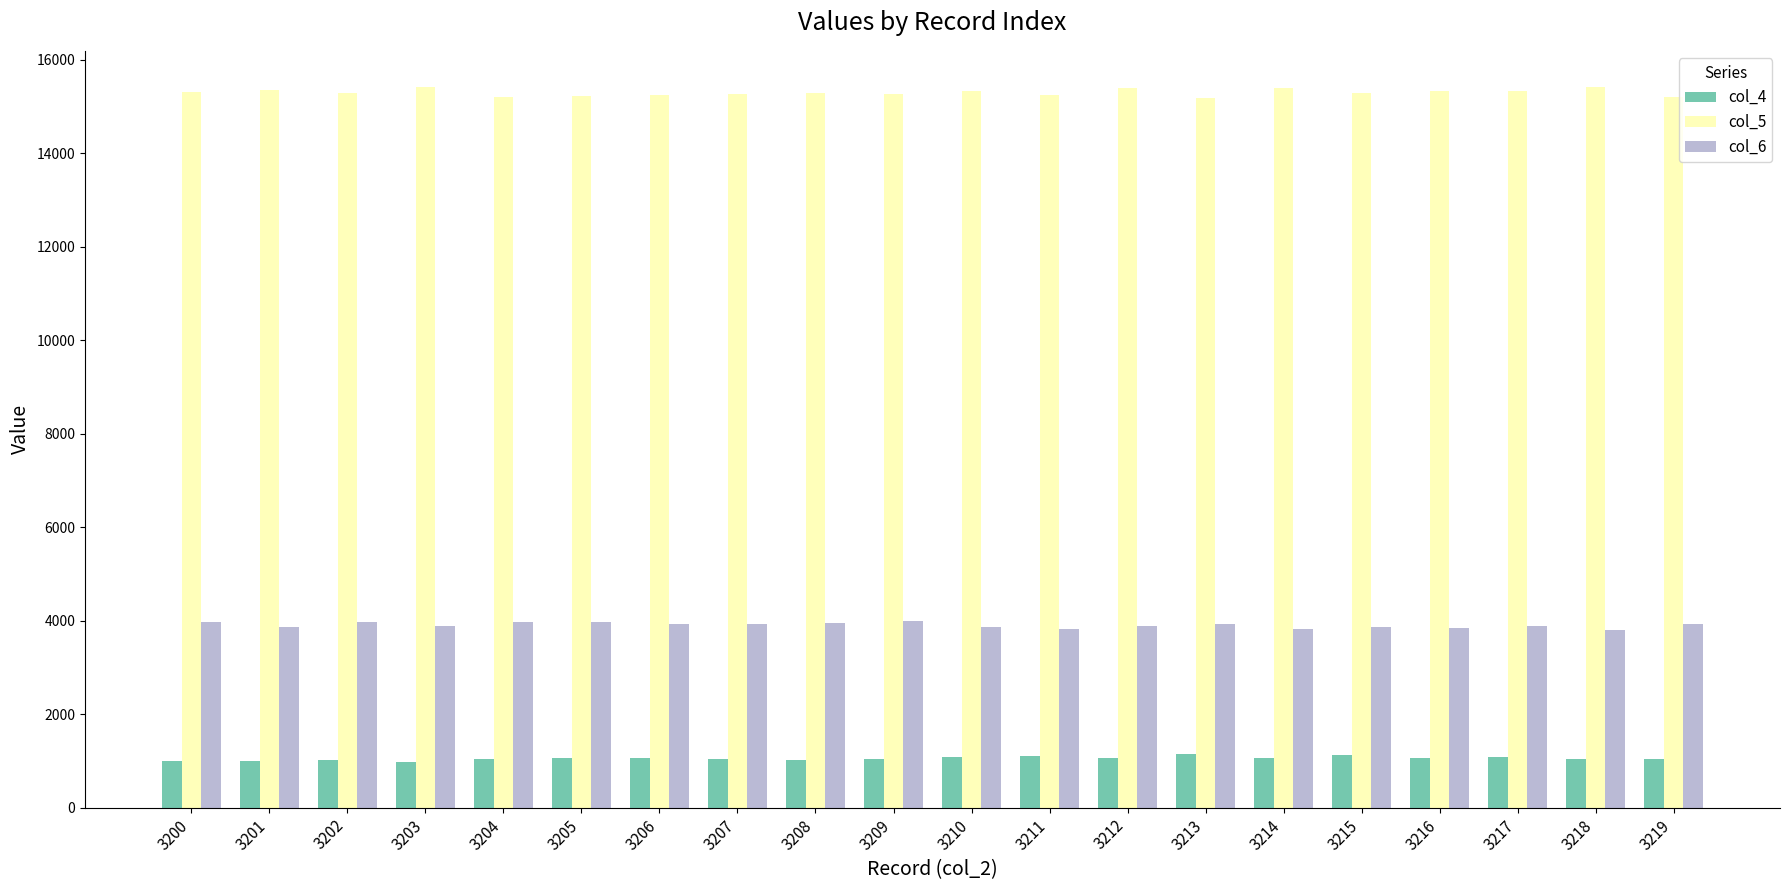

What is the total value across all series at 3209?

20283